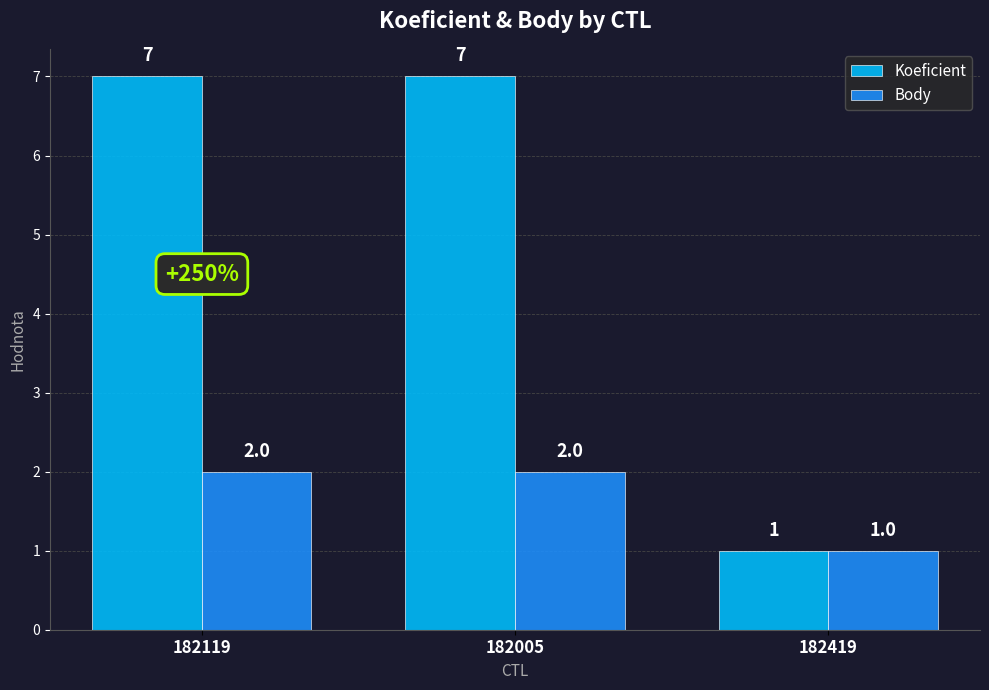

At which label is Body closest to 1?

182419